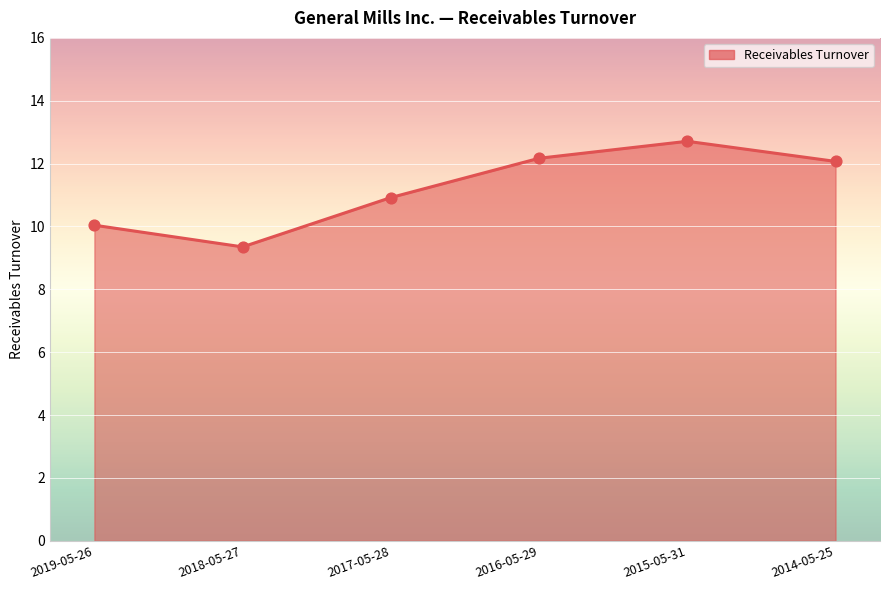

Approximately how many times larger is the value at 2016-05-29 compared to 2014-05-25?

1.0